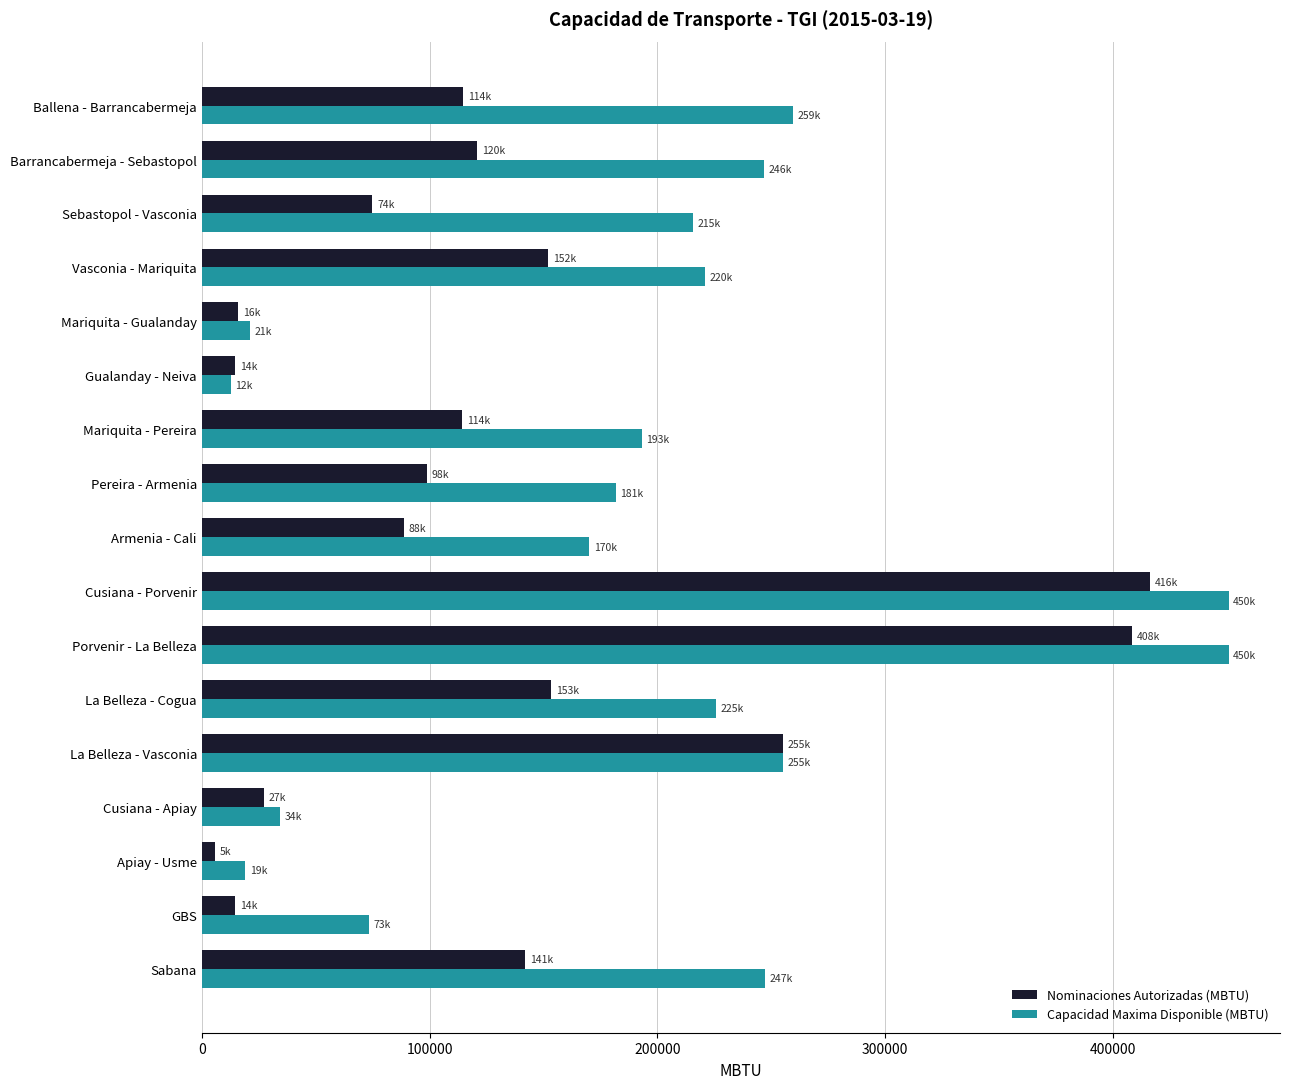

Is it true that Nominaciones Autorizadas (MBTU) equals 408305.0 at Porvenir - La Belleza?

True